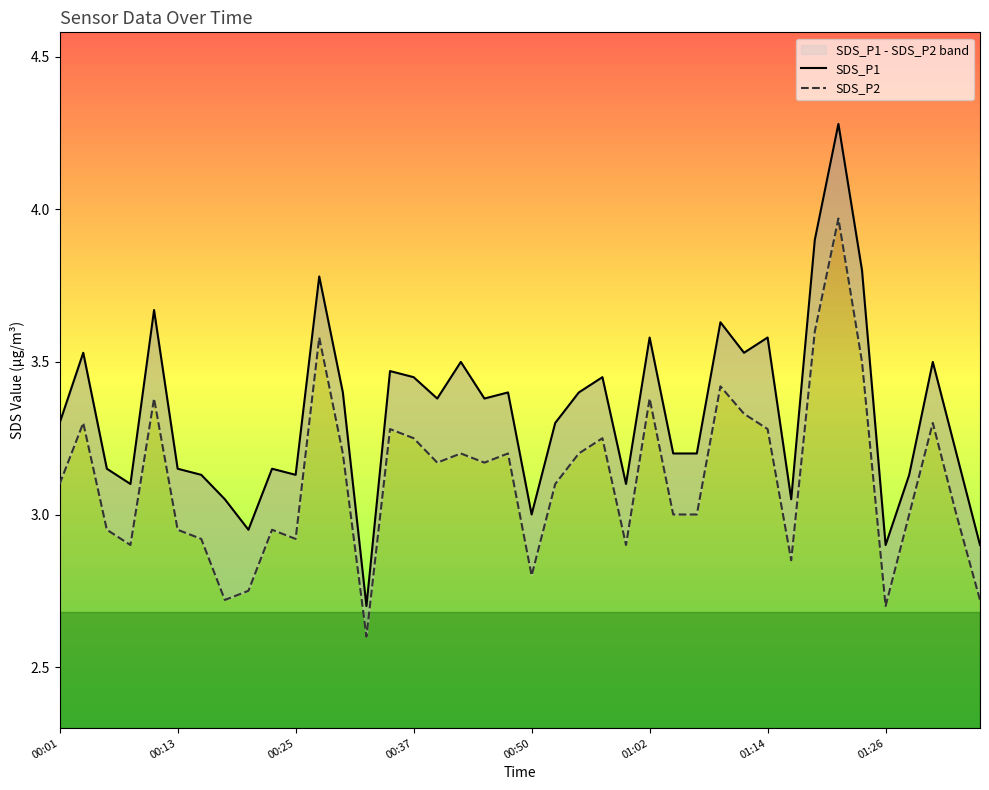

What is the minimum value for SDS_P2?

2.6